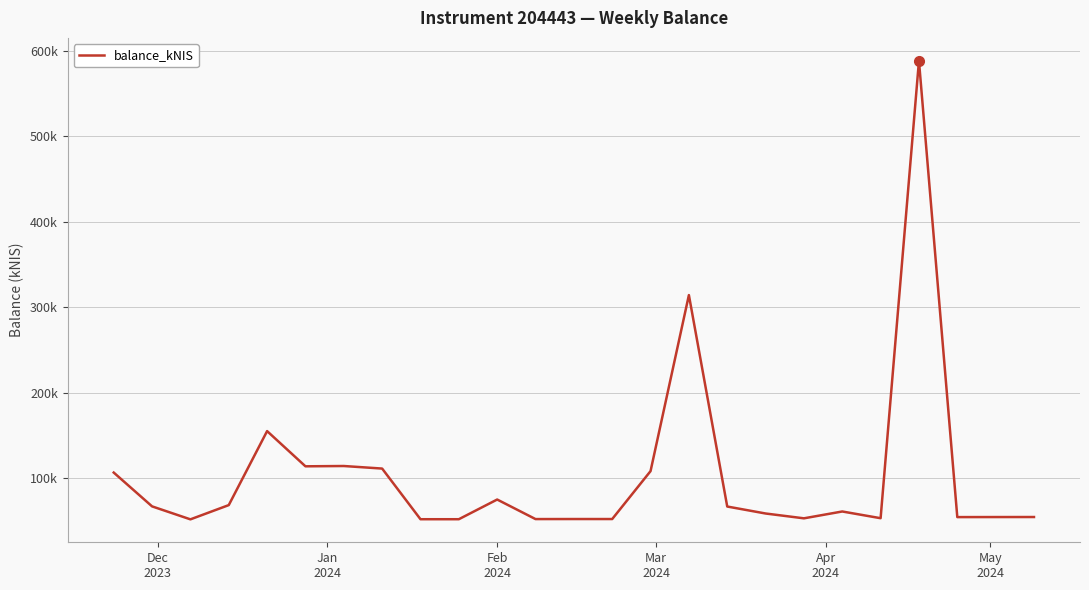

What is the minimum value shown in the chart?

51.7